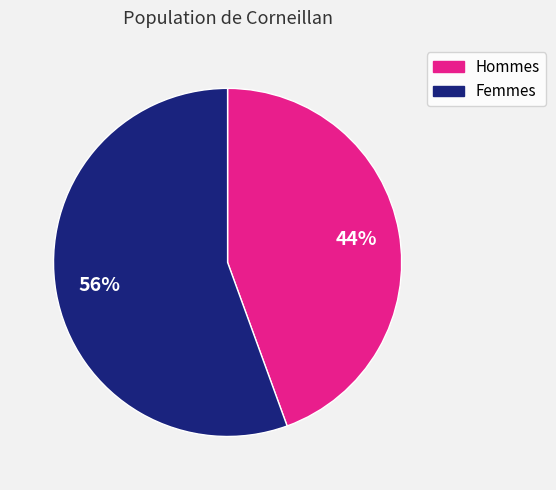

To the nearest percent, what is the average slice percentage?

50%